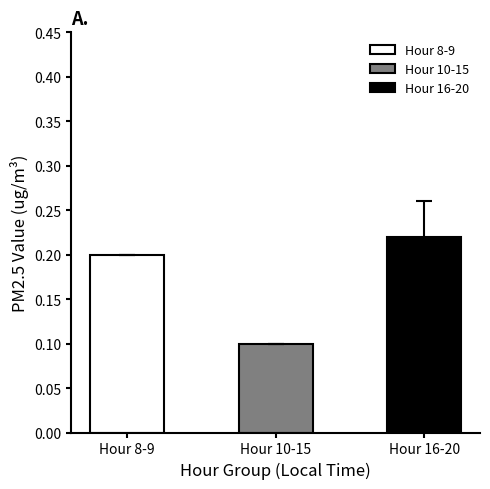

What is the sum of the values at 17 and 12?

0.3